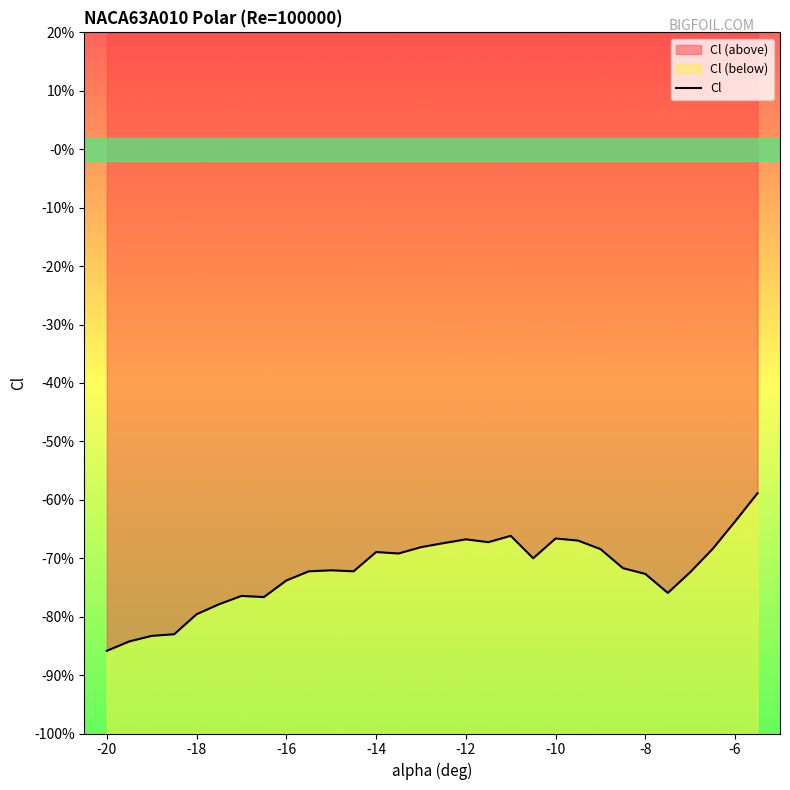

At which category does the chart reach its minimum across all series?

-20